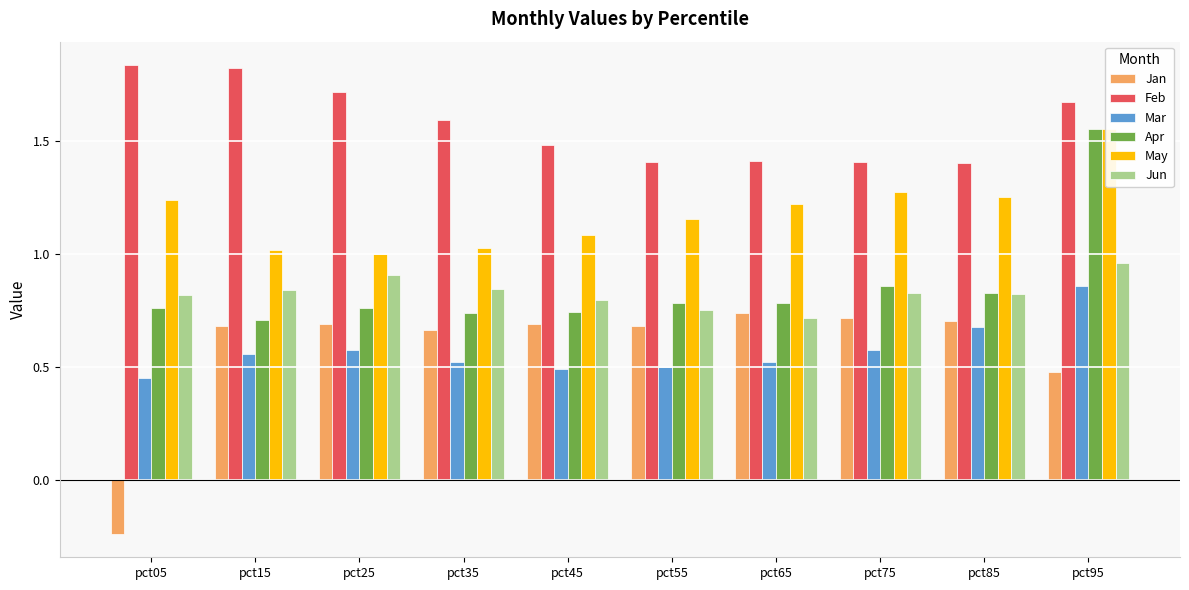

Does the chart contain stacked bars?

No